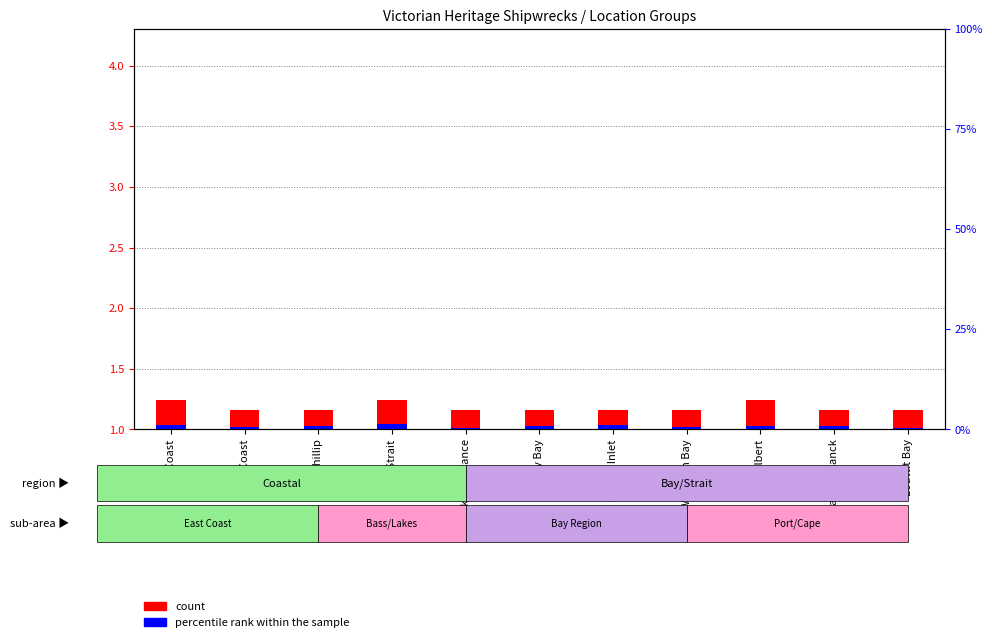

Does the chart contain any negative values?

No